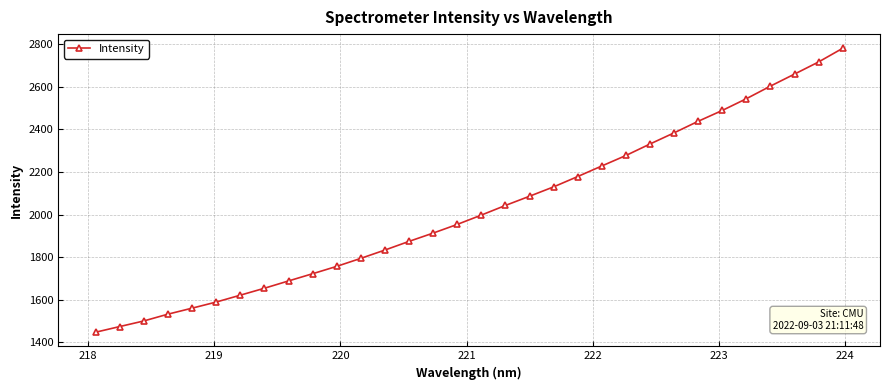

True or false: the data has more than 2 interior local peaks.

False